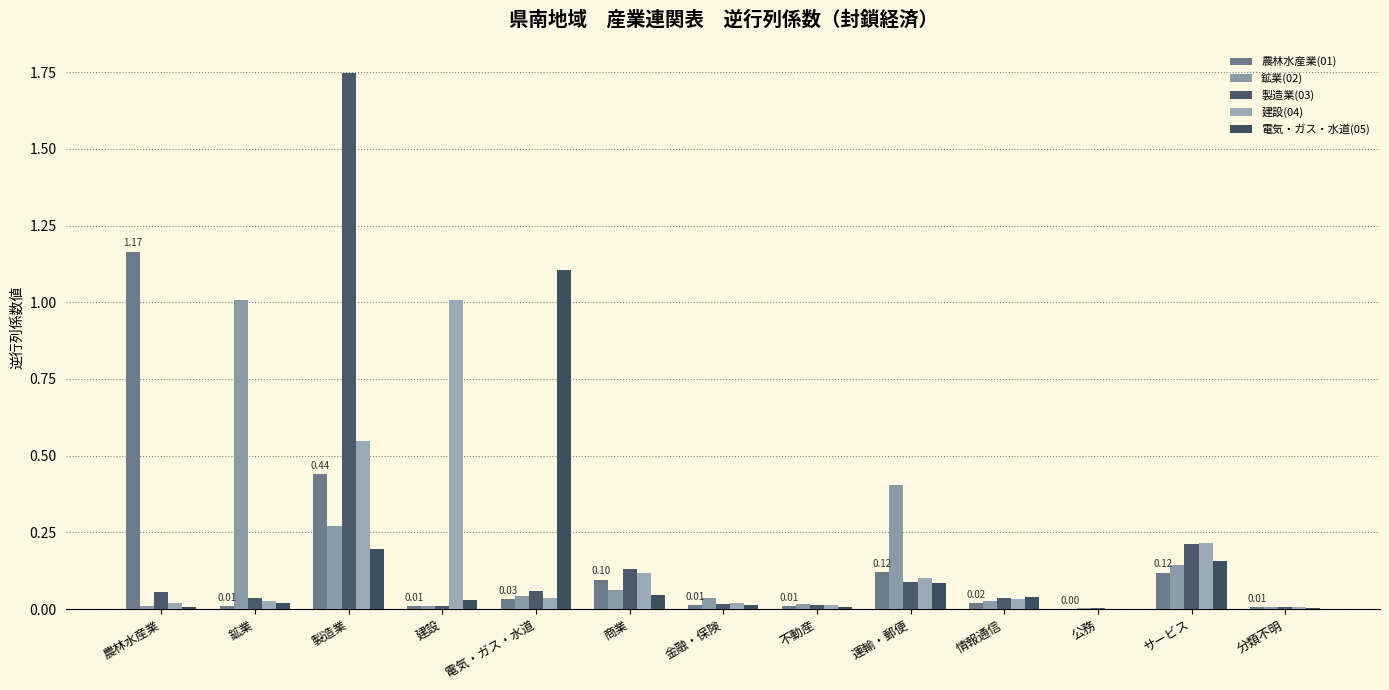

Is it true that 鉱業(02) equals 0.0 at 農林水産業?

False